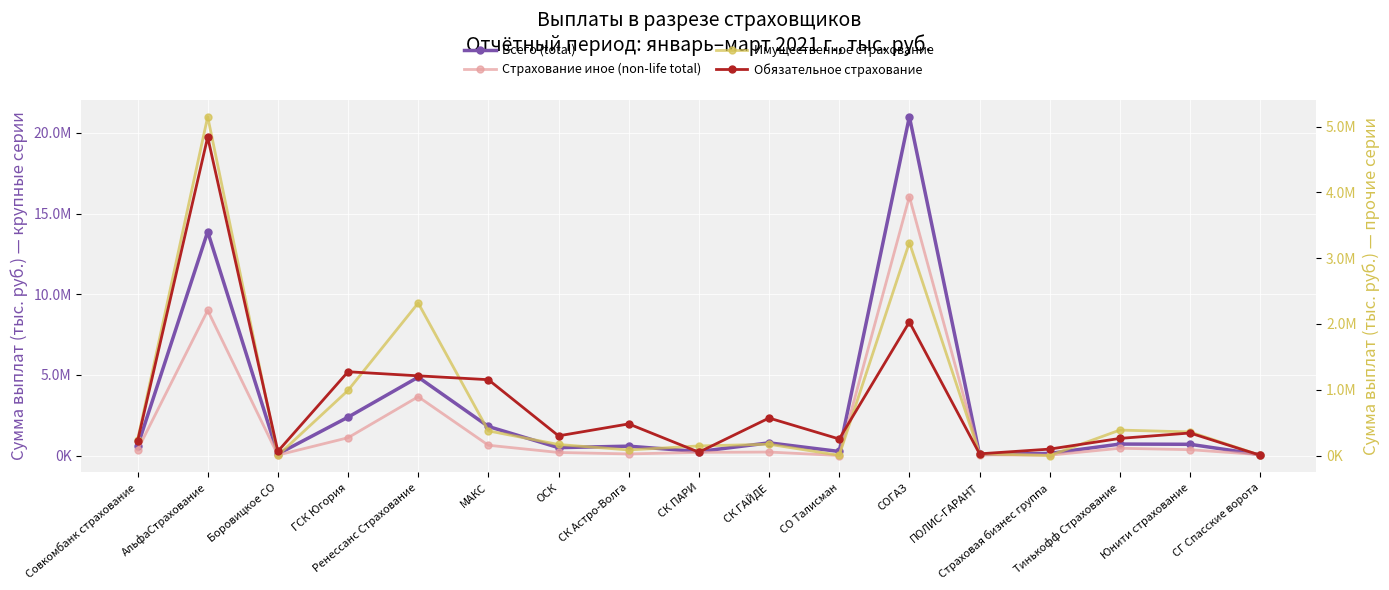

How many data points does each series have?

17